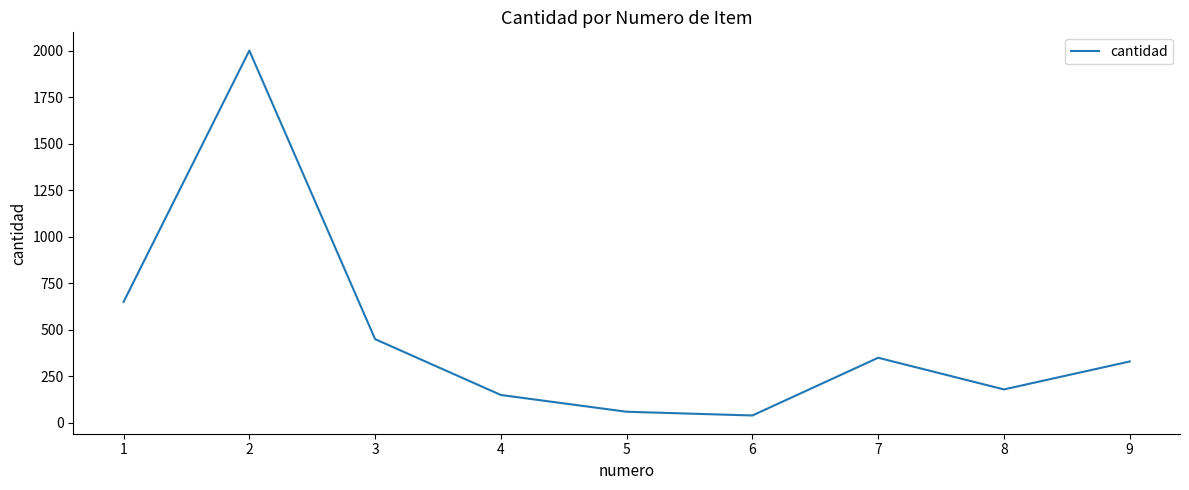

What is the sum of all values?

4210